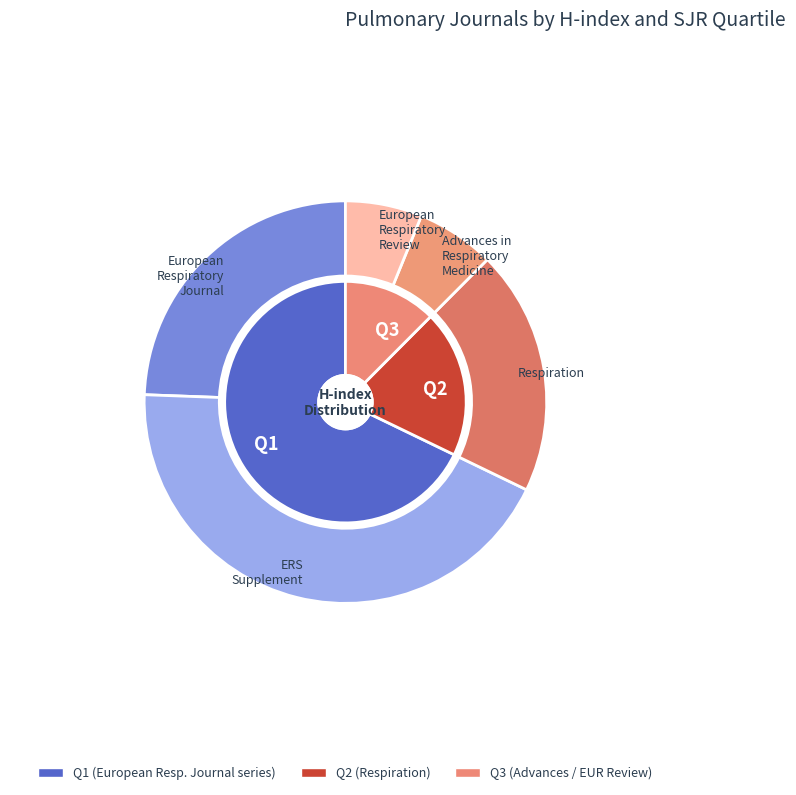

How many segments does this pie chart have?

5